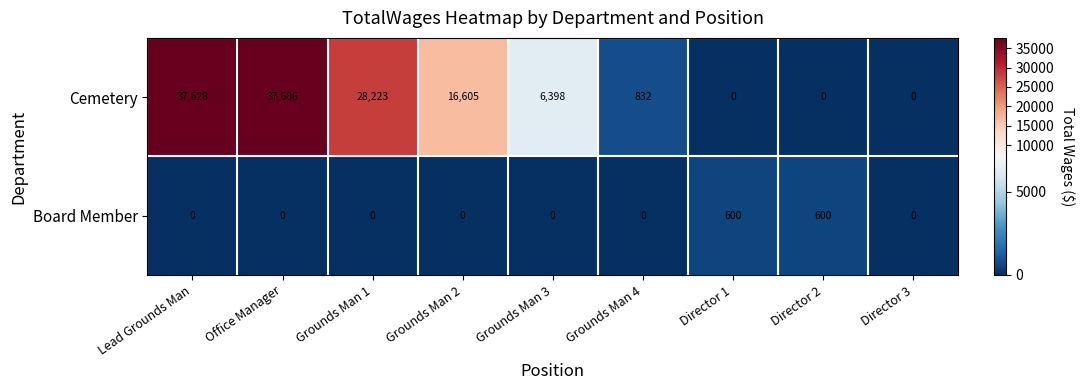

Between Lead Grounds Man and Grounds Man 1, which series saw the biggest shift?

Cemetery